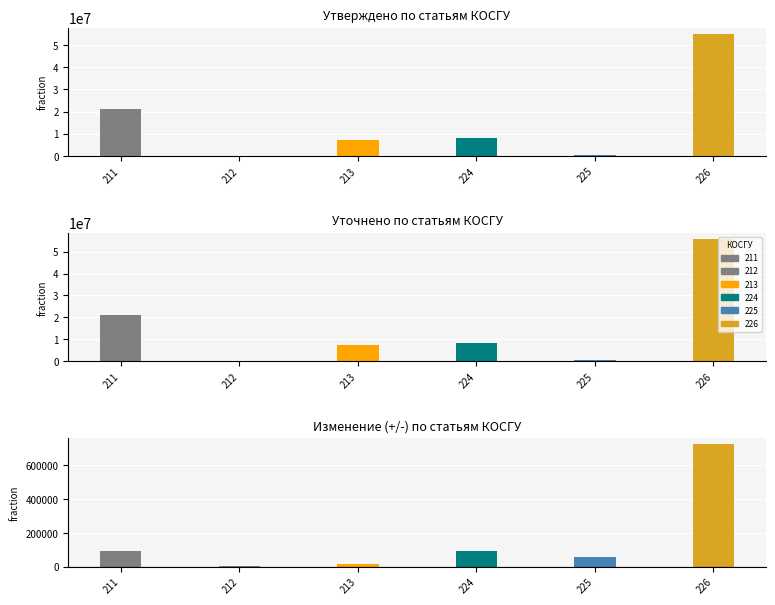

Between 211 and 212, which series saw the biggest shift?

211